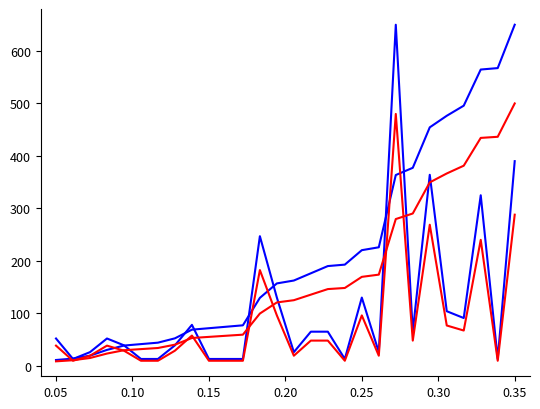

Does the chart display data point markers on the line(s)?

No